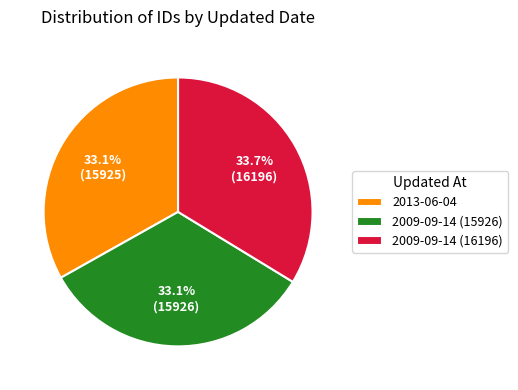

Combined, do 2009-09-14 (16196) and 2013-06-04 account for over 50%?

Yes